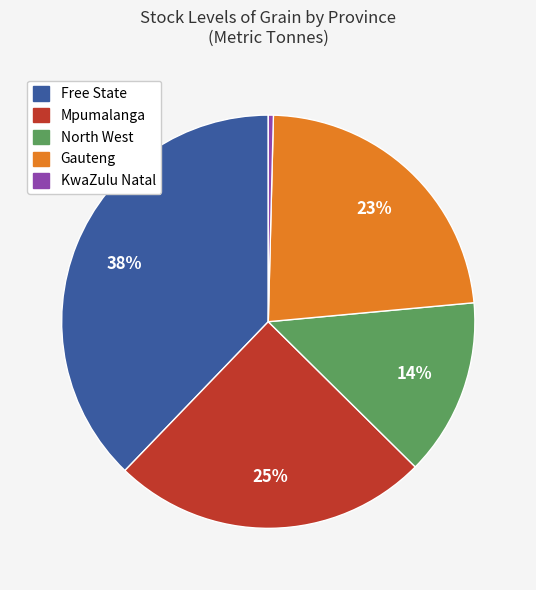

Is Mpumalanga the majority of the pie?

No